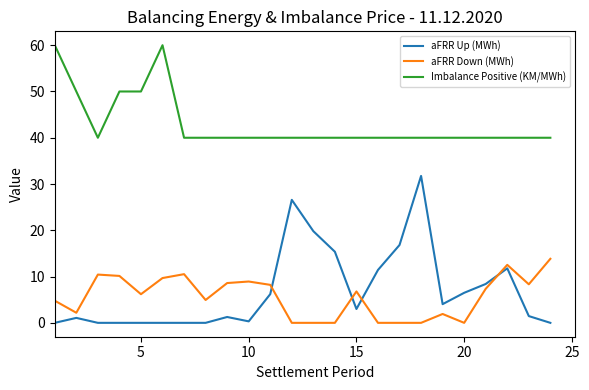

True or false: Imbalance Positive (KM/MWh) and aFRR Up (MWh) cross at least once.

False